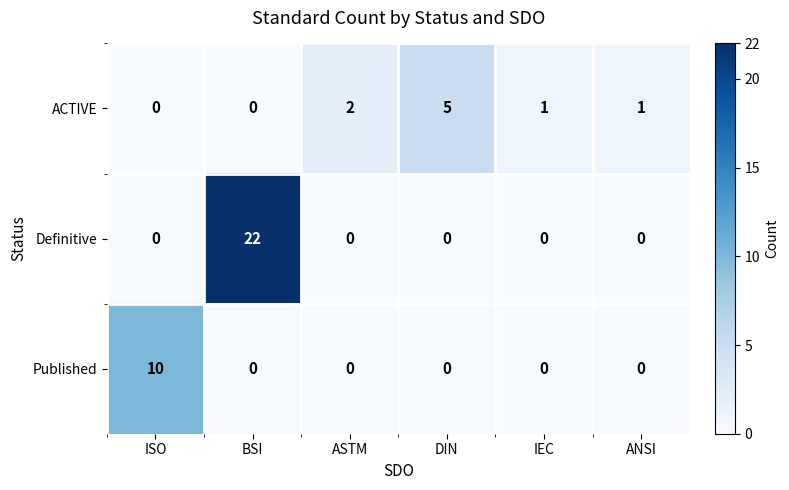

The value of Published at BSI is -6. True or false?

False